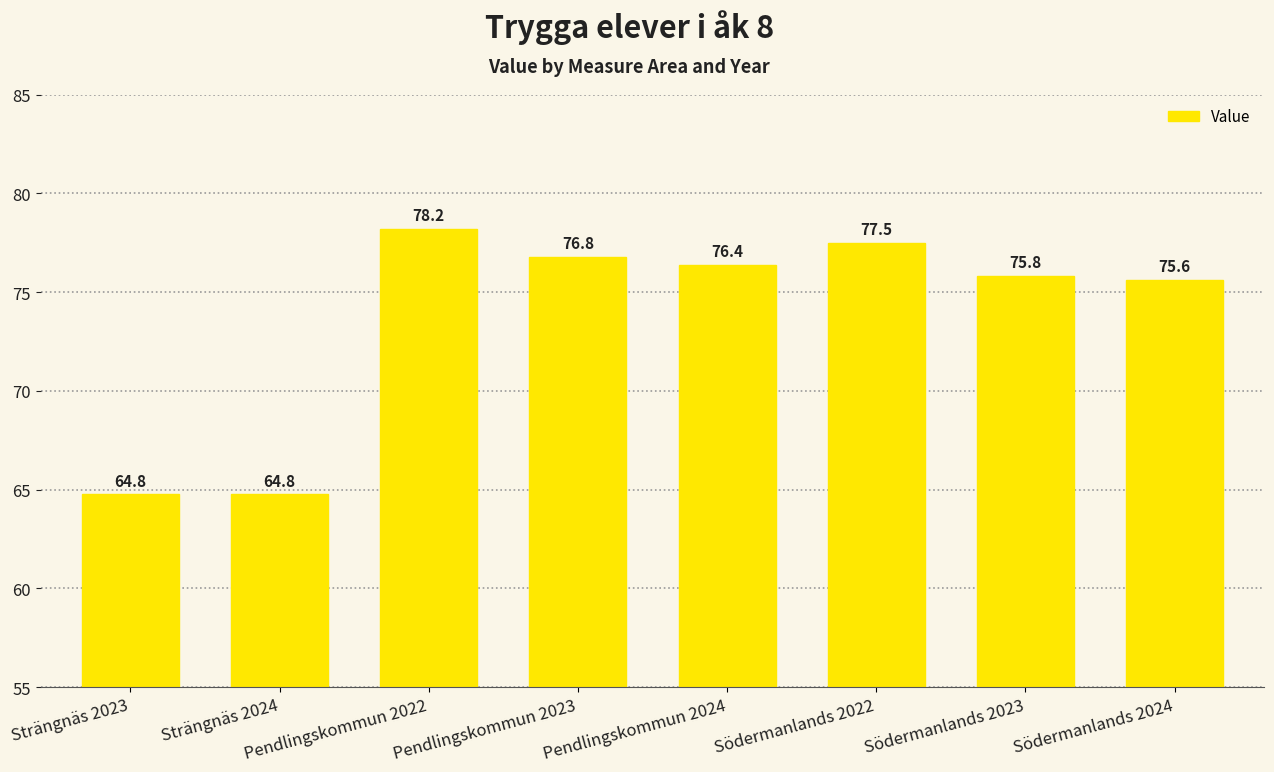

What is the minimum value shown in the chart?

64.8